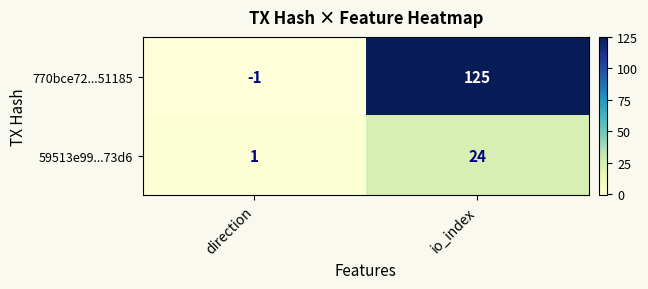

Where is 59513e99...73d6 nearest to the value 12?

direction